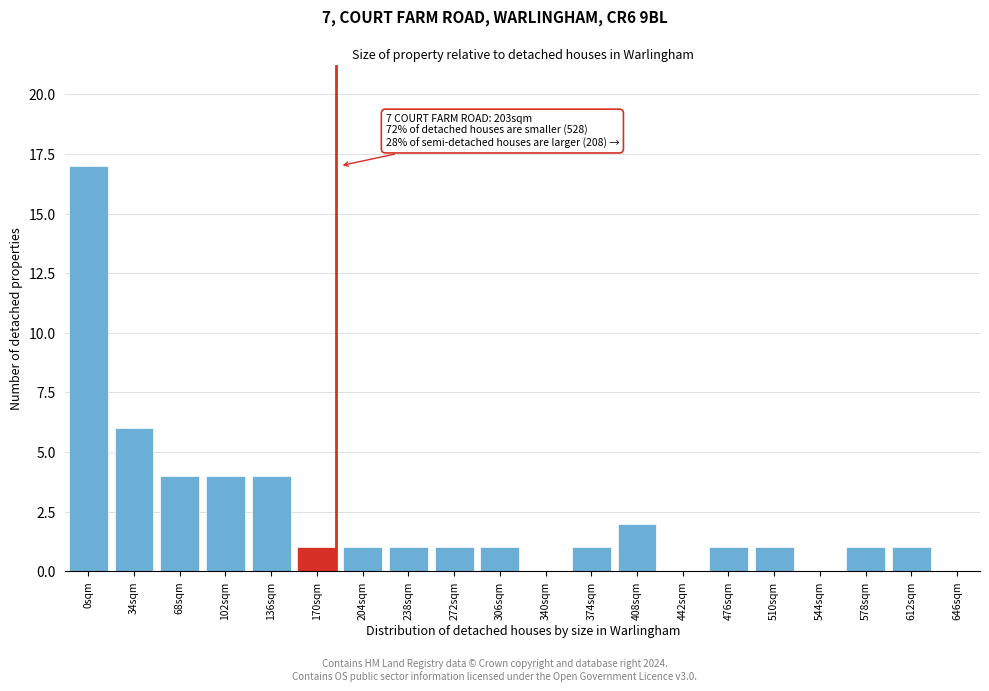

Reading left to right, list all the values displayed in this chart.

0sqm=17	34sqm=6	68sqm=4	102sqm=4	136sqm=4	170sqm=1	204sqm=1	238sqm=1	272sqm=1	306sqm=1	340sqm=0	374sqm=1	408sqm=2	442sqm=0	476sqm=1	510sqm=1	544sqm=0	578sqm=1	612sqm=1	646sqm=0